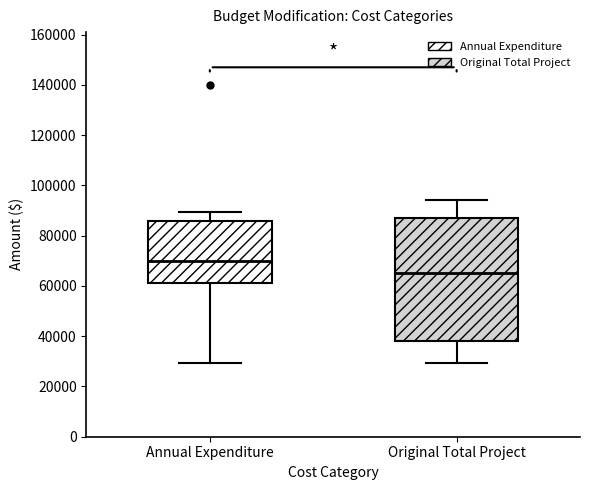

Which box's median line is the highest?

Annual Expenditure